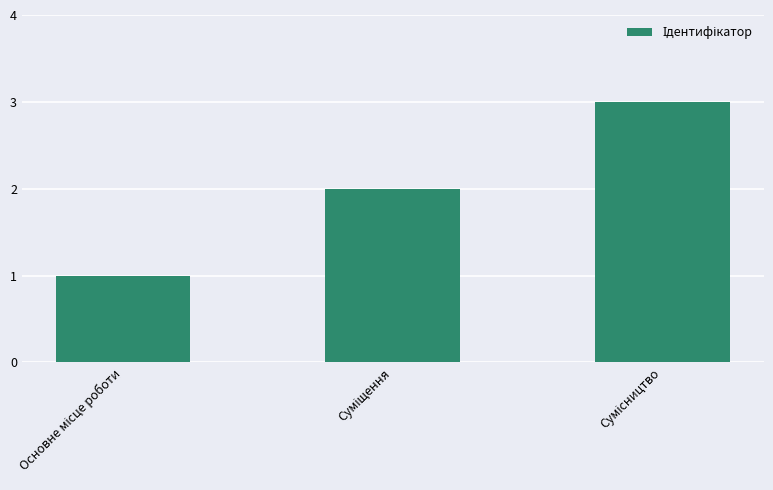

Does the chart contain any negative values?

No